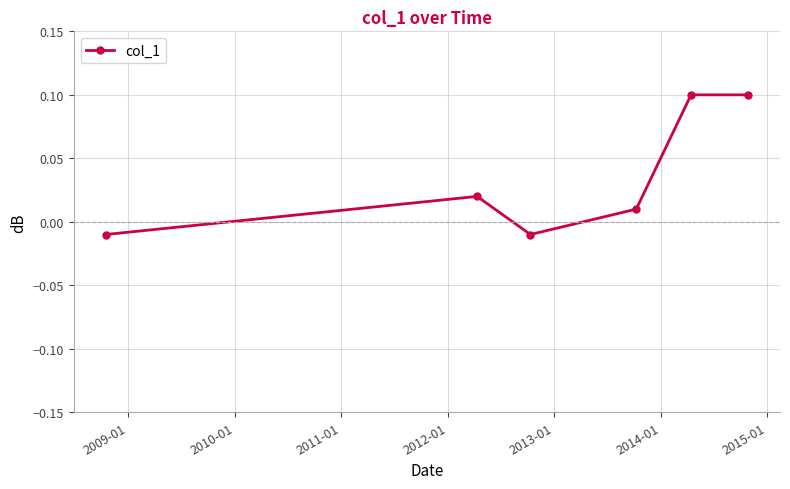

How many interior local valleys (lower than both neighbors) does the data have?

1